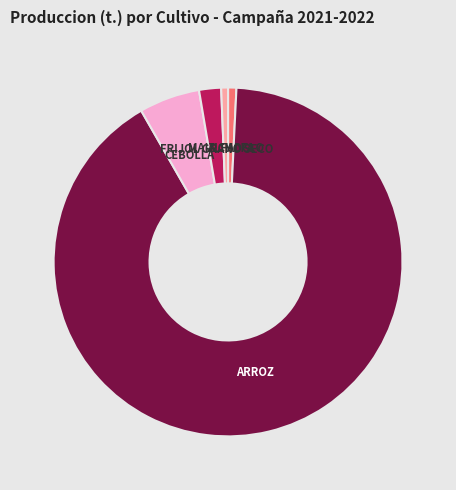

Which slice is the largest?

ARROZ